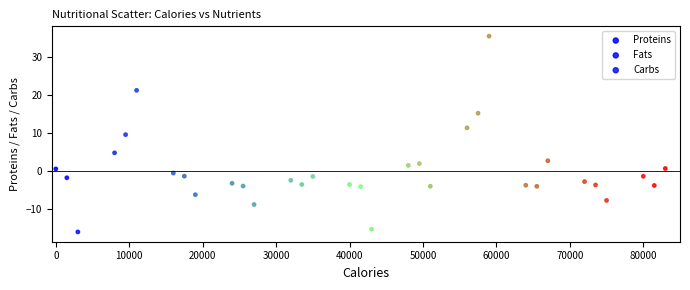

Which series has the widest spread of Y values?

Carbs